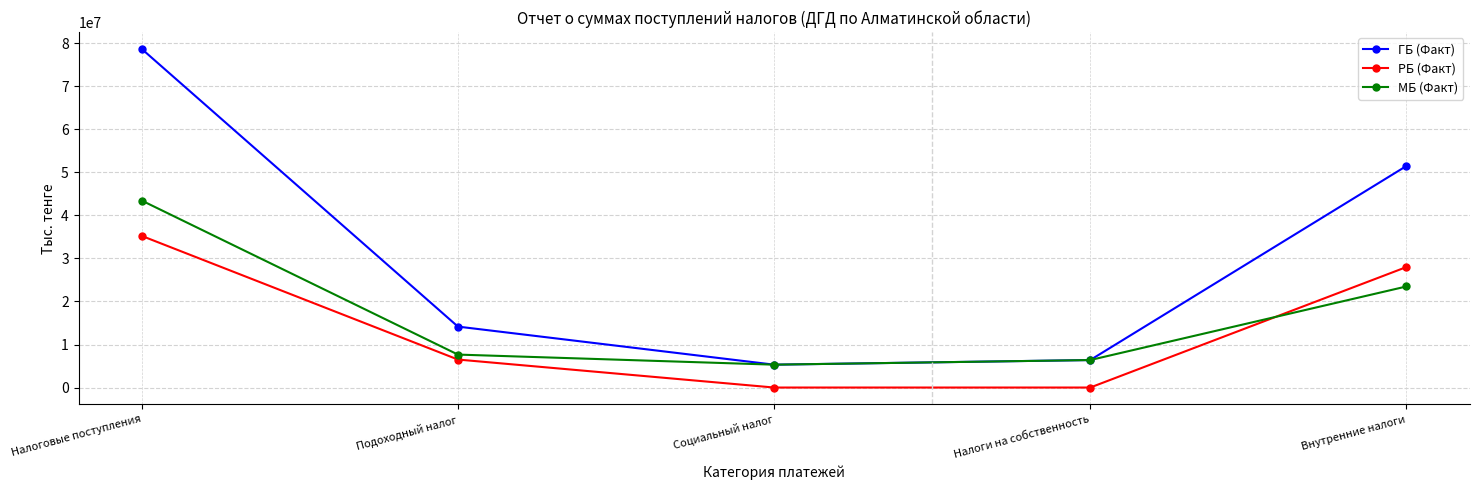

True or false: МБ (Факт) and РБ (Факт) intersect in this chart.

True